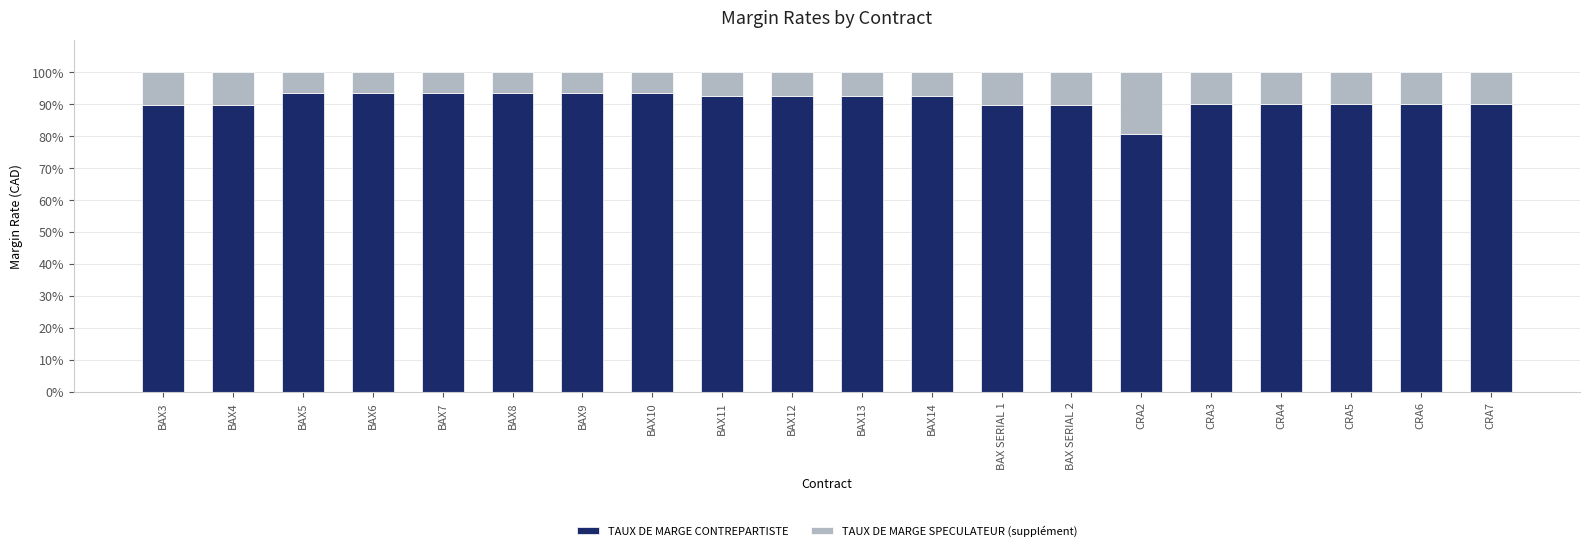

Does the chart contain stacked bars?

Yes